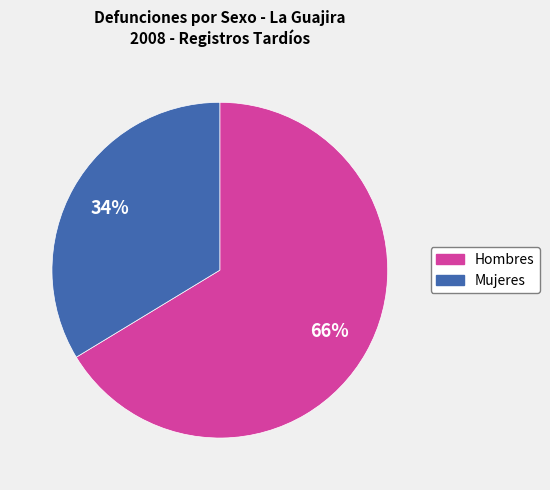

To the nearest percent, what is the combined percentage of Hombres and Mujeres?

100%